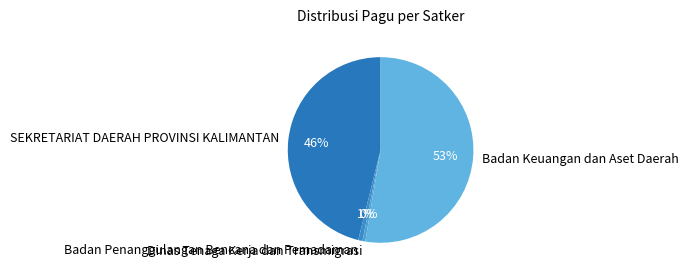

To the nearest percent, what percentage of the pie is Badan Keuangan dan Aset Daerah?

53%